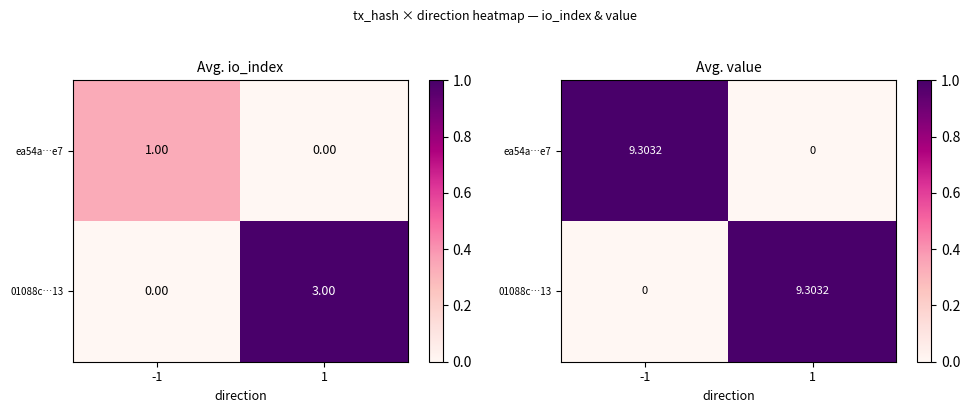

Count the number of categories in the chart.

2